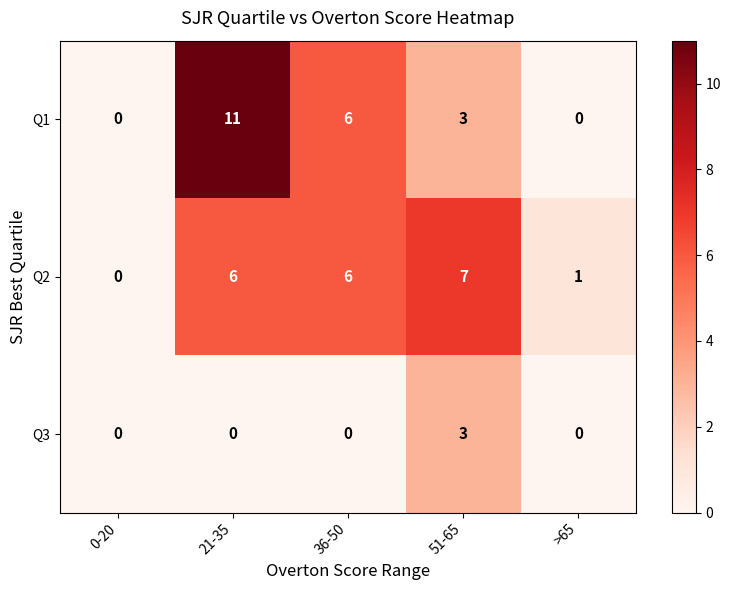

The Q1 series shows 3 at 51-65. True or false?

True